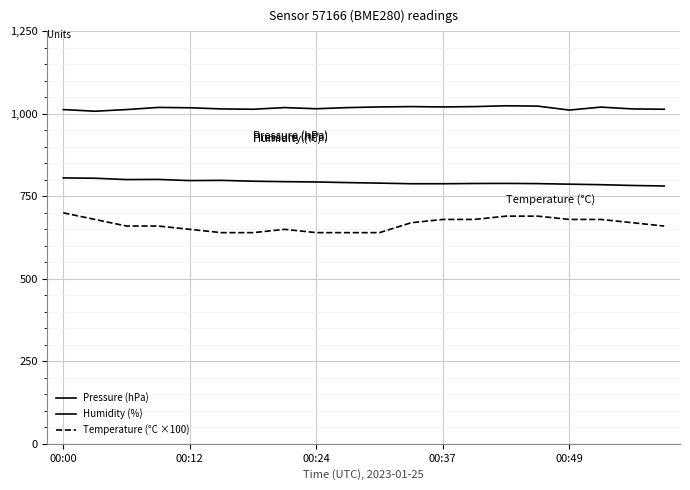

Does the chart have visible grid lines?

Yes